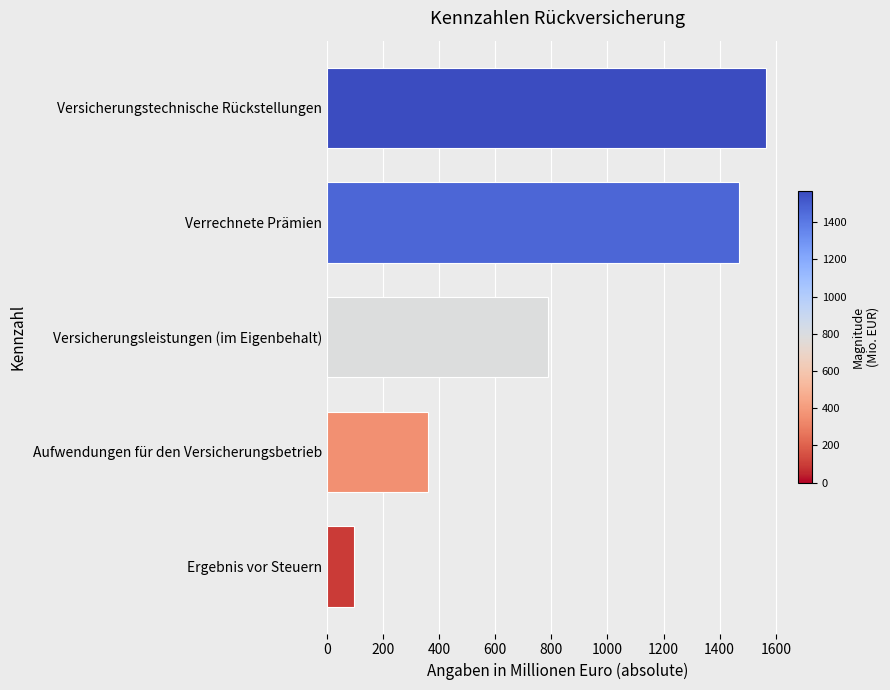

Does the chart contain any negative values?

No